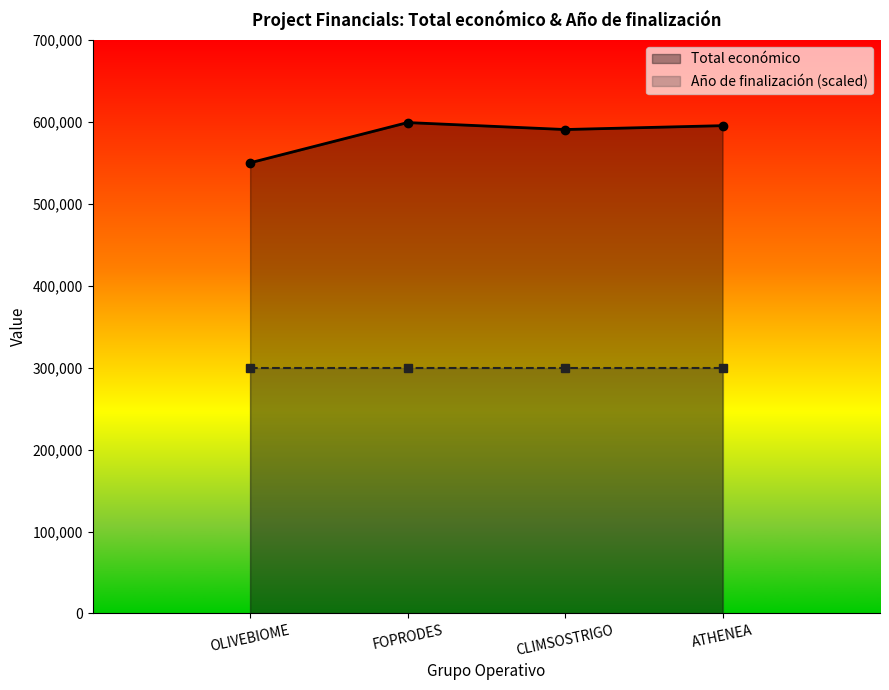

At which category does Total económico reach its first local valley?

CLIMSOSTRIGO